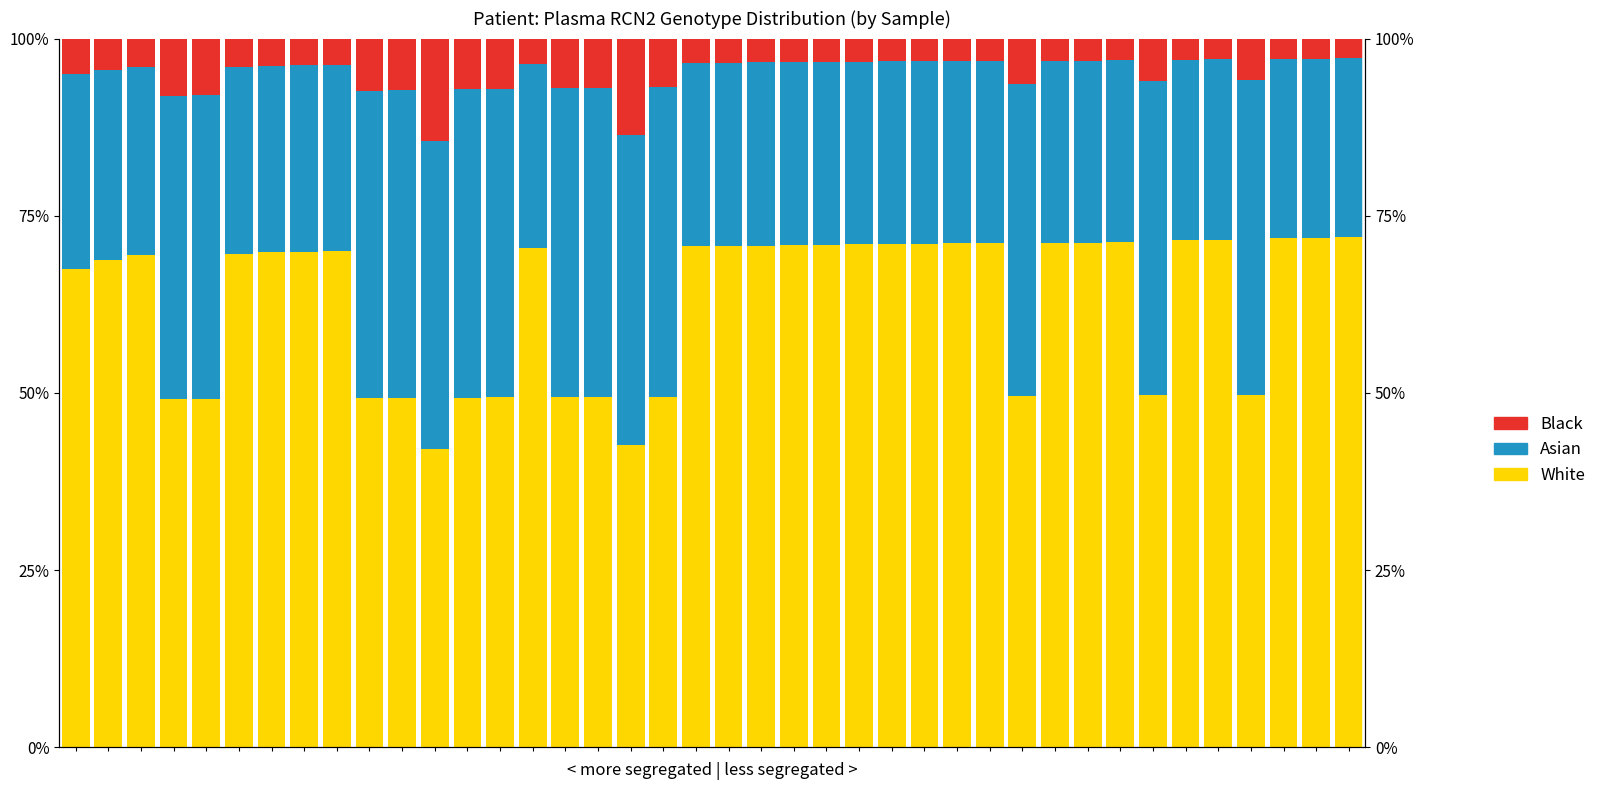

What are all the series names shown in the legend?

White, Asian, Black